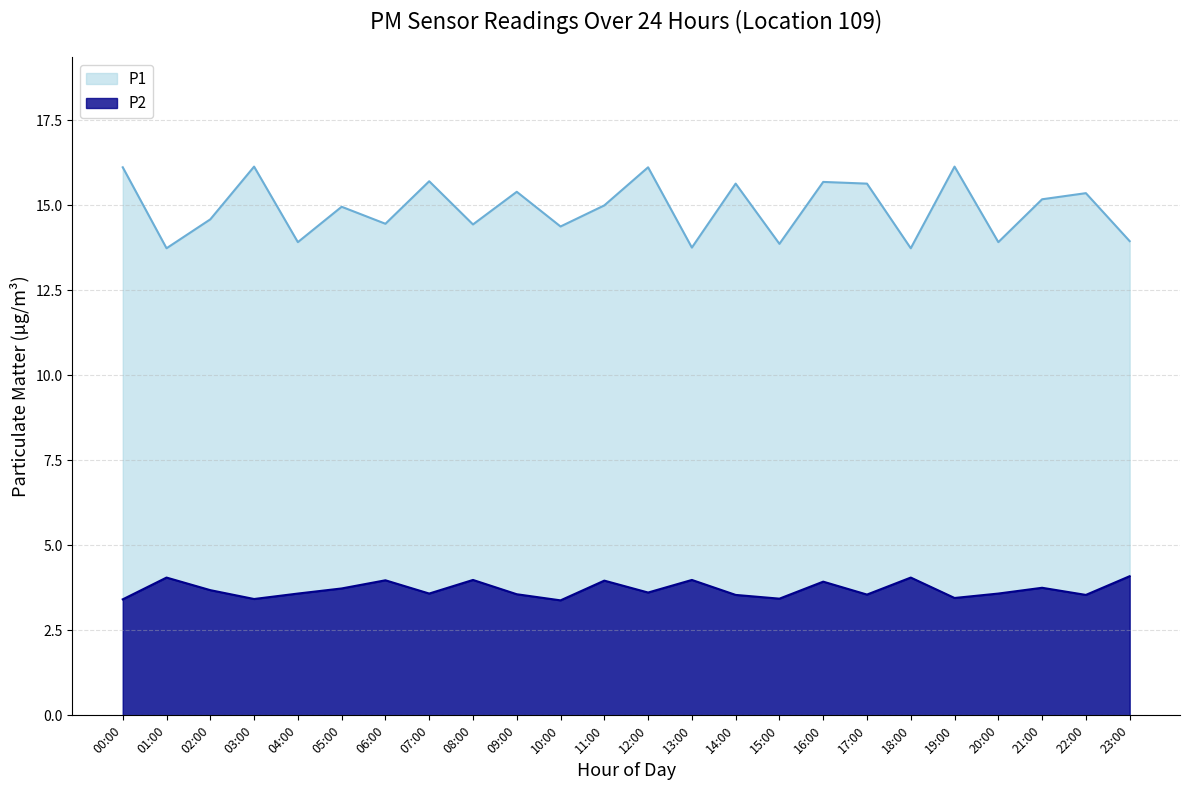

The P2 series shows 1.1 at 15:00. True or false?

False